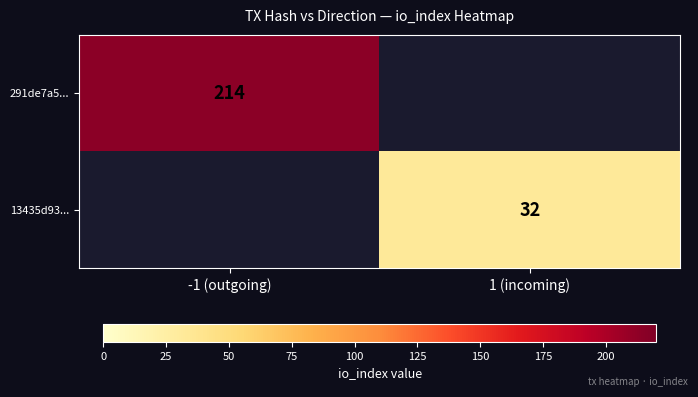

The 291de7a5... series shows 214 at -1 (outgoing). True or false?

True